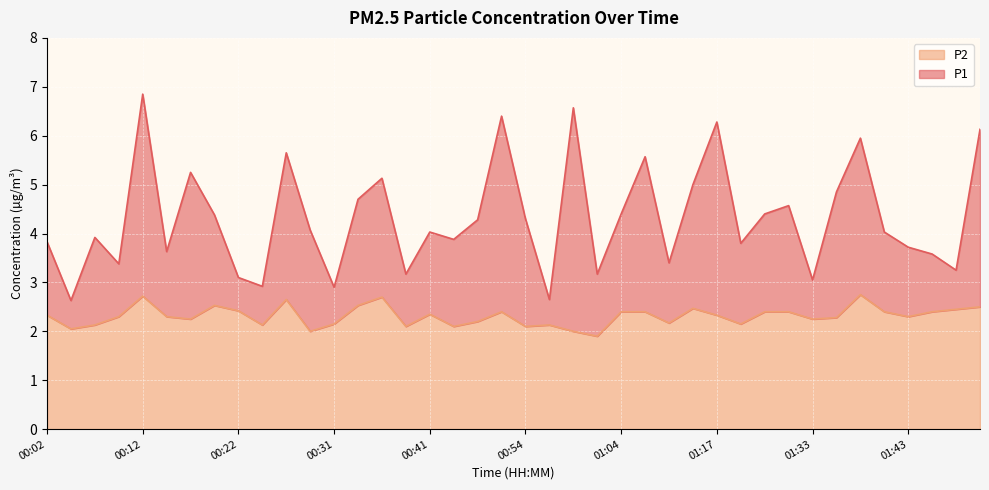

Reading right to left, what are all the values shown in this chart?

P1: 6.1	3.2	3.6	3.7	4.0	6.0	4.8	3.0	4.6	4.4	3.8	6.3	5.0	3.4	5.6	4.4	3.2	6.6	2.6	4.3	6.4	4.3	3.9	4.0	3.2	5.1	4.7	2.9	4.1	5.7	2.9	3.1	4.4	5.2	3.6	6.8	3.4	3.9	2.6	3.8
P2: 2.5	2.5	2.4	2.3	2.4	2.8	2.3	2.2	2.4	2.4	2.1	2.3	2.5	2.2	2.4	2.4	1.9	2.0	2.1	2.1	2.4	2.2	2.1	2.4	2.1	2.7	2.5	2.1	2.0	2.6	2.1	2.4	2.5	2.2	2.3	2.7	2.3	2.1	2.0	2.3